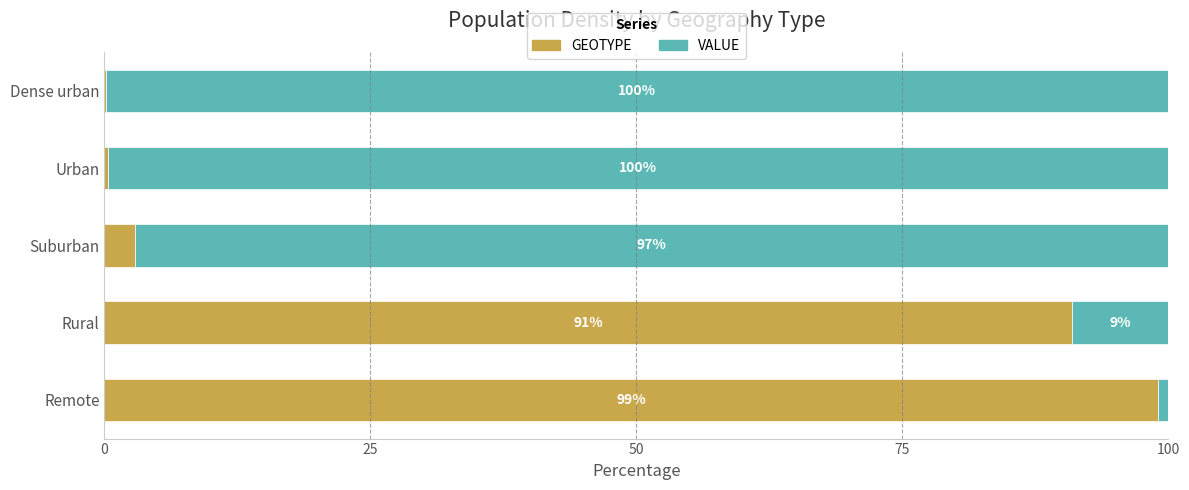

Is it true that GEOTYPE equals 2.9 at Suburban?

True